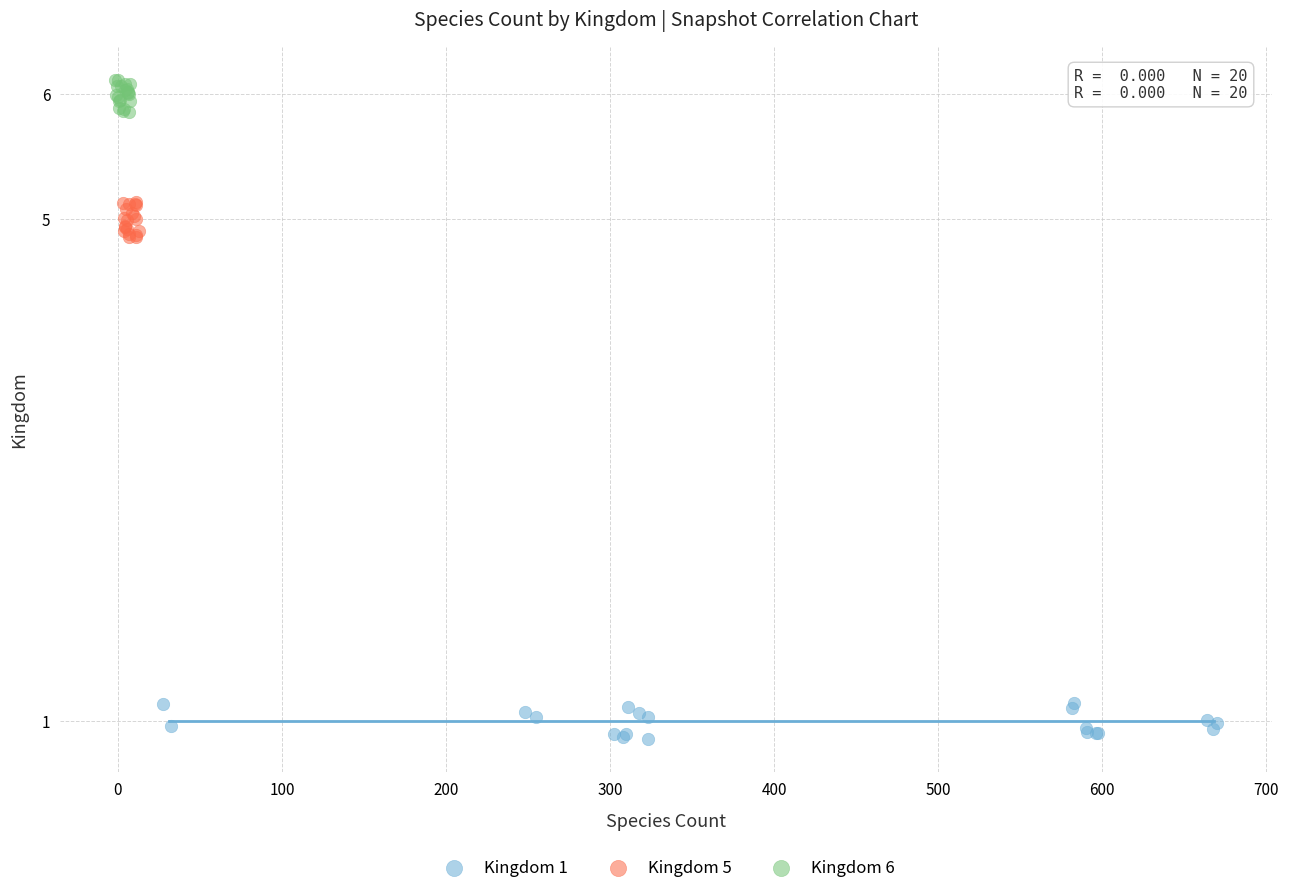

Which series reaches the maximum Y coordinate?

Kingdom 6